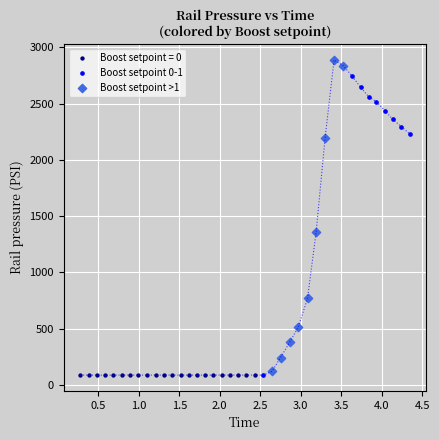

Which series has the largest Y range (max minus min)?

Boost setpoint >1